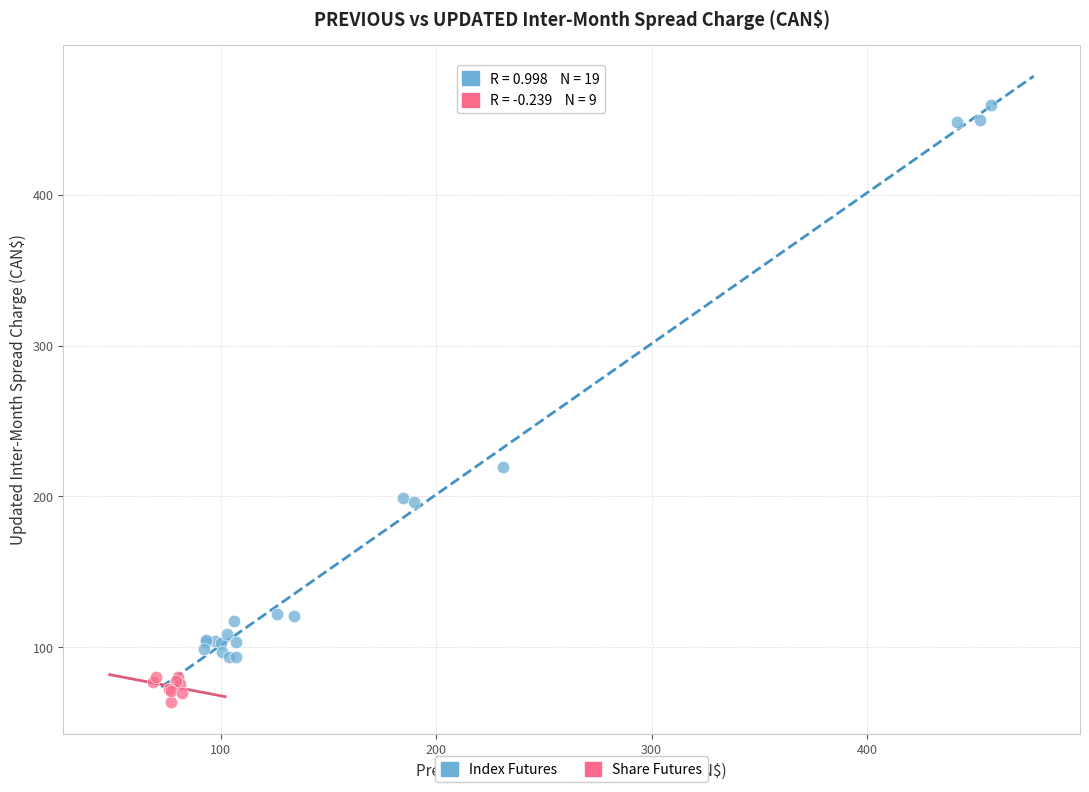

What are all the series names shown in the legend?

Index Futures, Share Futures